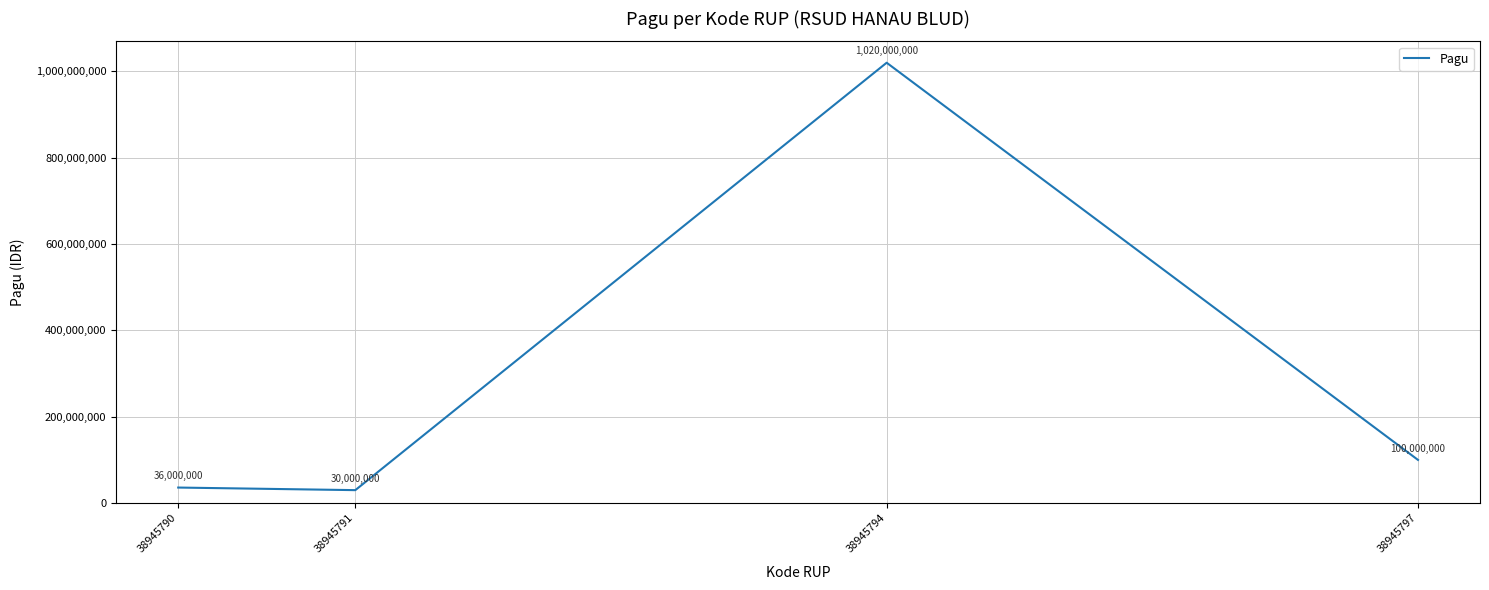

Where is the data nearest to the value 525000000?

38945797